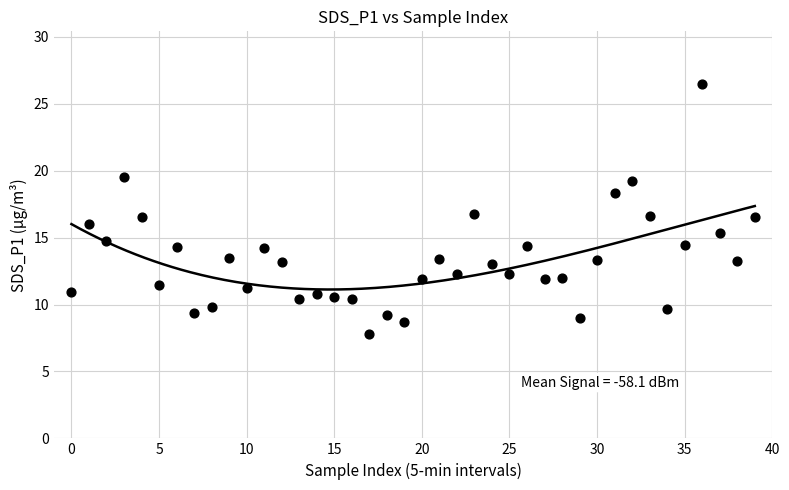

What is the range of Y values (max minus min)?

18.7